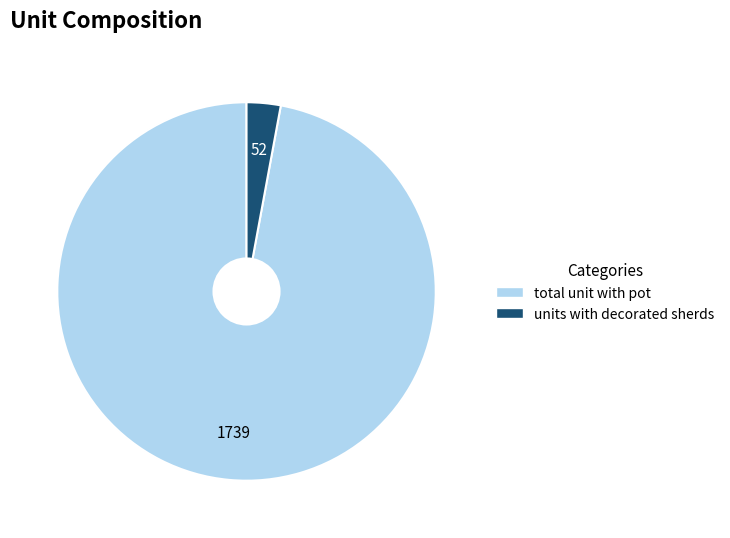

Count the number of slices in the pie.

2